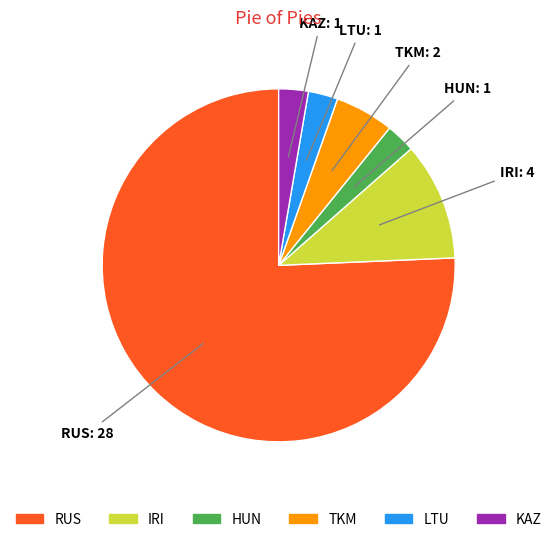

The TKM slice represents 1% of the pie. True or false?

False